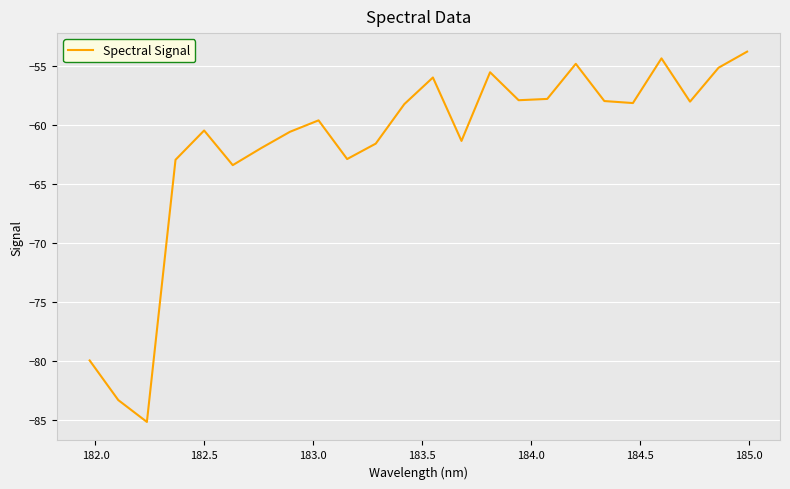

What is the maximum value shown in the chart?

-53.8